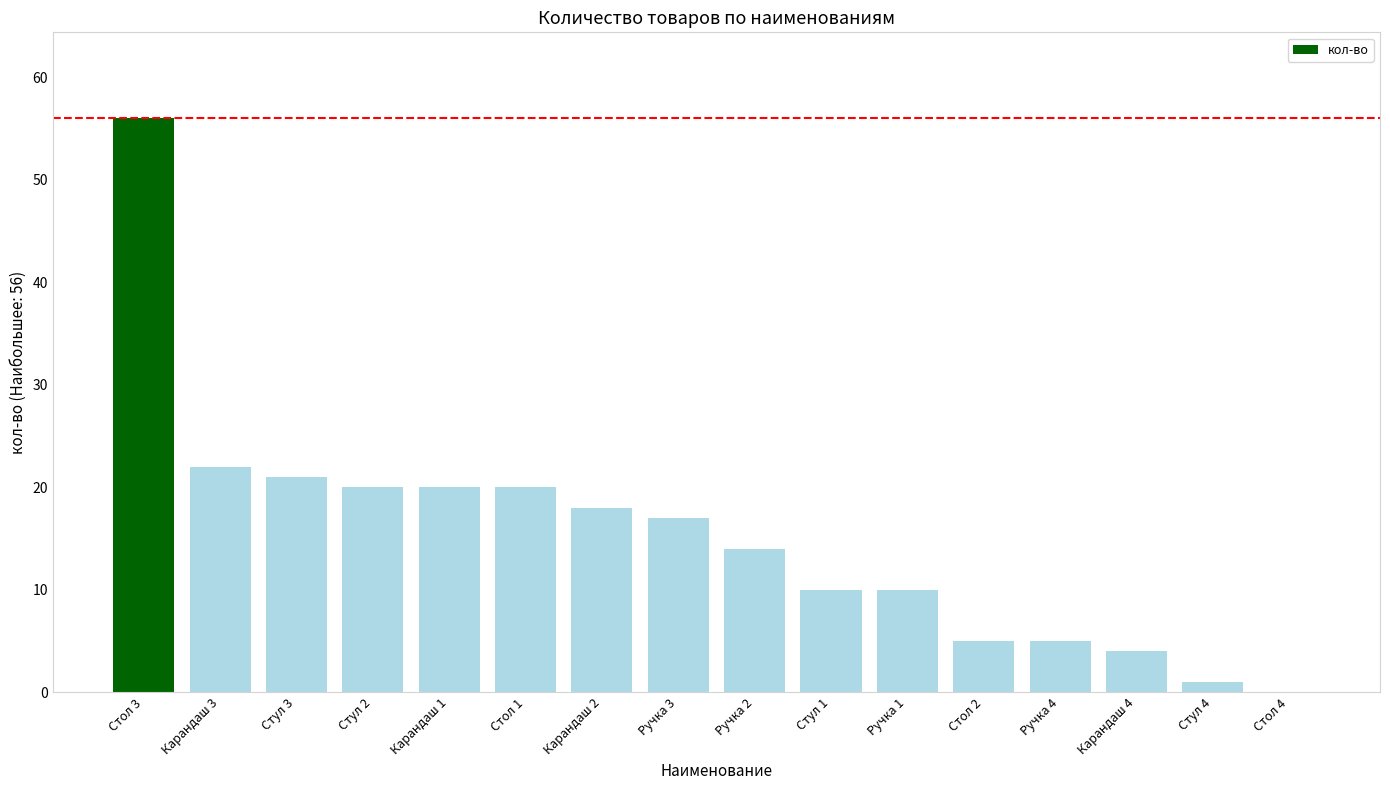

What is the average value?

15